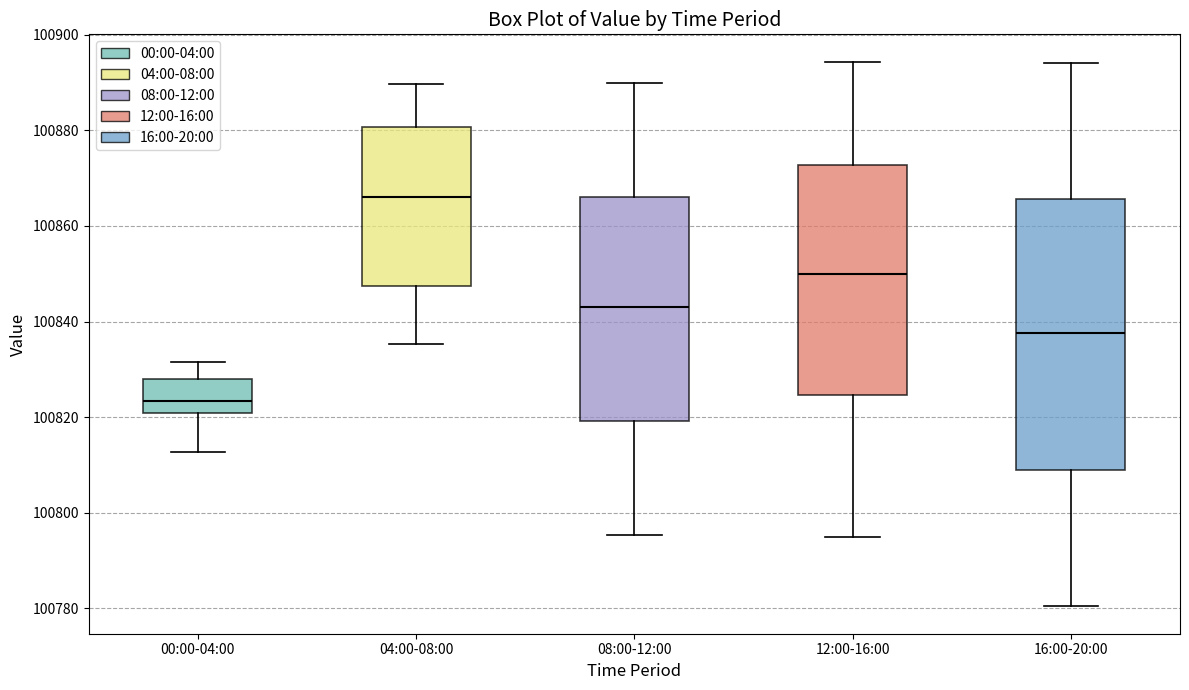

Reading left to right, transcribe this box plot: for each box, give where its median line is, the range the box spans, and where its two whiskers end, as read against the y-axis. The values are not printed on the chart, so give them approximately, as read against the axis.

00:00-04:00: median 100824, box 100820 to 100828, whiskers 100812 to 100832
04:00-08:00: median 100866, box 100848 to 100880, whiskers 100836 to 100890
08:00-12:00: median 100844, box 100820 to 100866, whiskers 100796 to 100890
12:00-16:00: median 100850, box 100824 to 100872, whiskers 100796 to 100894
16:00-20:00: median 100838, box 100808 to 100866, whiskers 100780 to 100894